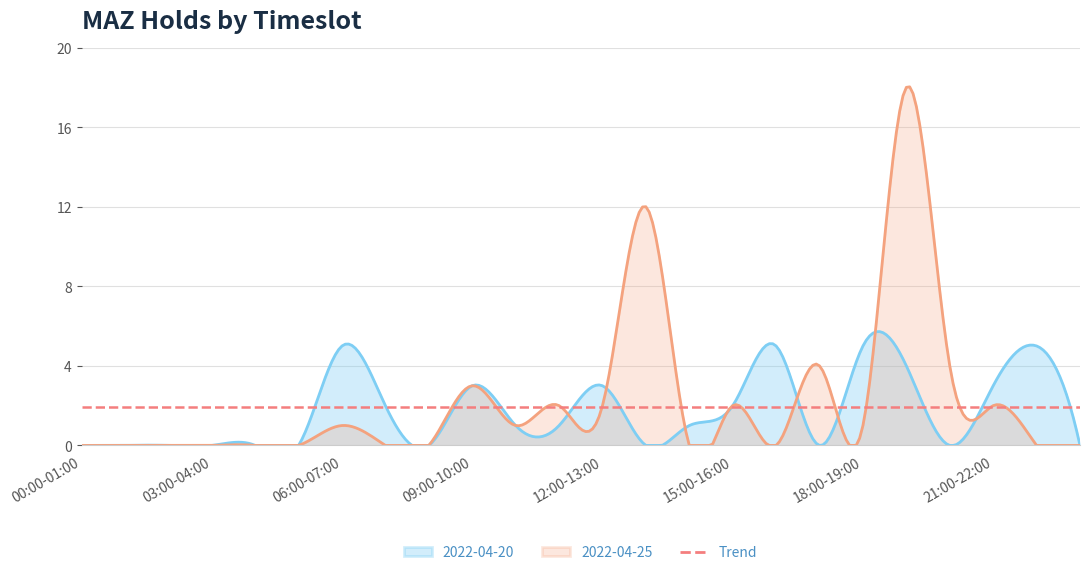

Reading left to right, list all the values displayed in this chart.

2022-04-20: 0	0	0	0	0	0	5	2	0	3	1	1	3	0	1	2	5	0	5	4	0	3	5	0
2022-04-25: 0	0	0	0	0	0	1	0	0	3	1	2	2	12	0	2	0	4	1	18	4	2	0	0